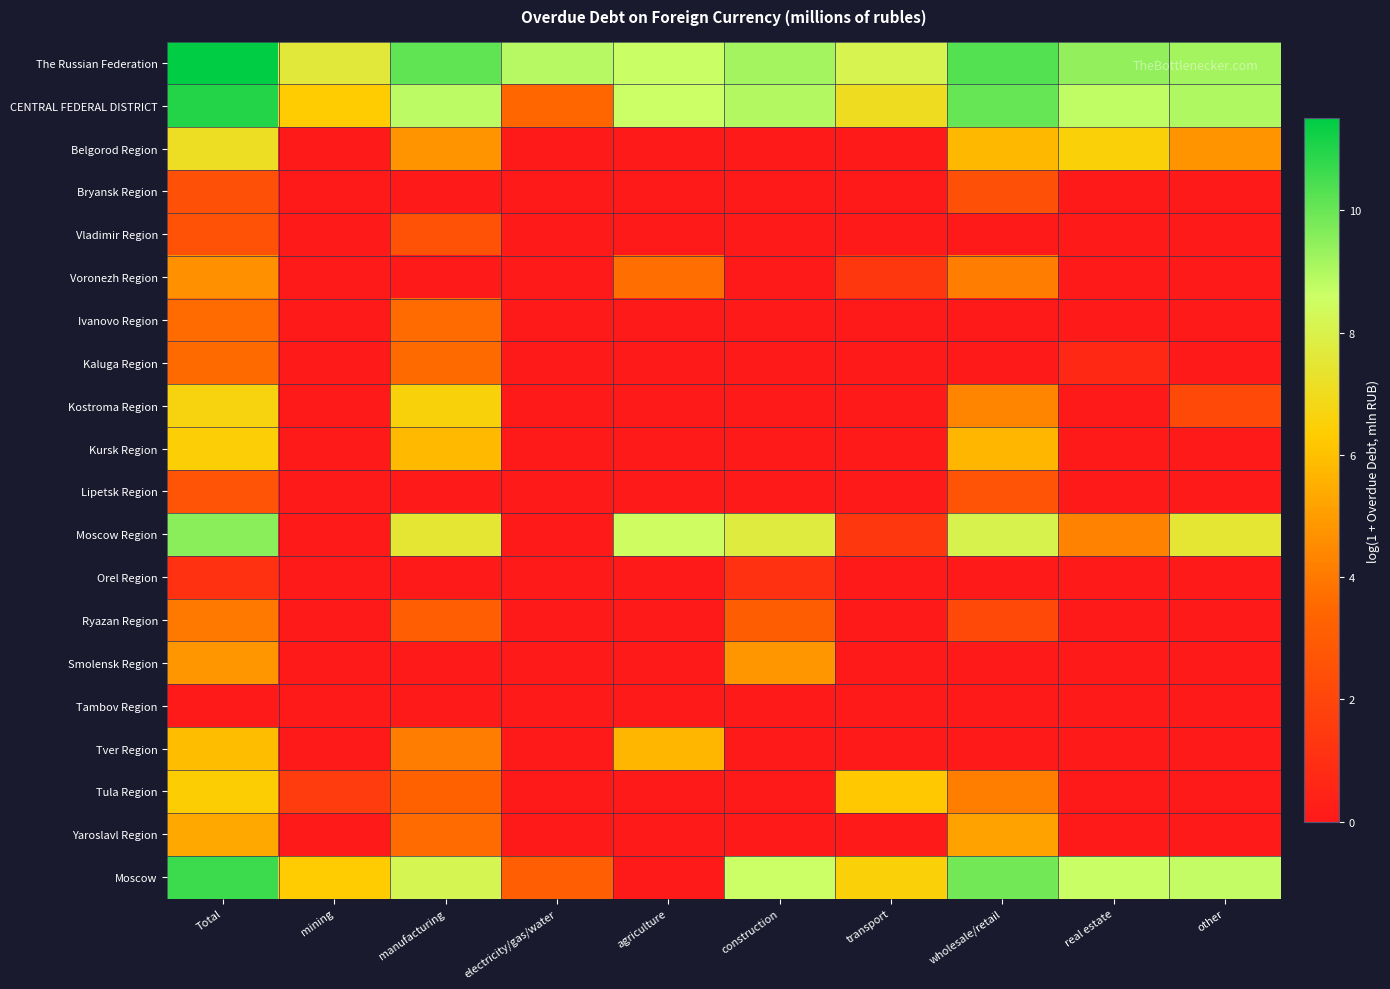

Reading left to right, what are all the values shown in this chart?

The Russian Federation: Total=11.5	mining=7.6	manufacturing=10.2	electricity/gas/water=8.9	agriculture=8.7	construction=9.2	transport=8.1	wholesale/retail=10.3	real estate=9.4	other=9.2
CENTRAL FEDERAL DISTRICT: Total=11.0	mining=6.3	manufacturing=8.8	electricity/gas/water=3.5	agriculture=8.6	construction=9.0	transport=7.1	wholesale/retail=10.1	real estate=8.8	other=9.0
Belgorod Region: Total=7.1	mining=0.0	manufacturing=4.7	electricity/gas/water=0.0	agriculture=0.0	construction=0.0	transport=0.0	wholesale/retail=5.8	real estate=6.5	other=4.7
Bryansk Region: Total=2.5	mining=0.0	manufacturing=0.0	electricity/gas/water=0.0	agriculture=0.0	construction=0.0	transport=0.0	wholesale/retail=2.5	real estate=0.0	other=0.0
Vladimir Region: Total=2.6	mining=0.0	manufacturing=2.6	electricity/gas/water=0.0	agriculture=0.0	construction=0.0	transport=0.0	wholesale/retail=0.0	real estate=0.0	other=0.0
Voronezh Region: Total=4.7	mining=0.0	manufacturing=0.0	electricity/gas/water=0.0	agriculture=3.7	construction=0.0	transport=1.4	wholesale/retail=4.1	real estate=0.0	other=0.0
Ivanovo Region: Total=3.6	mining=0.0	manufacturing=3.6	electricity/gas/water=0.0	agriculture=0.0	construction=0.0	transport=0.0	wholesale/retail=0.0	real estate=0.0	other=0.0
Kaluga Region: Total=3.6	mining=0.0	manufacturing=3.6	electricity/gas/water=0.0	agriculture=0.0	construction=0.0	transport=0.0	wholesale/retail=0.0	real estate=0.7	other=0.0
Kostroma Region: Total=6.7	mining=0.0	manufacturing=6.6	electricity/gas/water=0.0	agriculture=0.0	construction=0.0	transport=0.0	wholesale/retail=4.3	real estate=0.0	other=2.2
Kursk Region: Total=6.5	mining=0.0	manufacturing=5.8	electricity/gas/water=0.0	agriculture=0.0	construction=0.0	transport=0.0	wholesale/retail=5.7	real estate=0.0	other=0.0
Lipetsk Region: Total=2.6	mining=0.0	manufacturing=0.0	electricity/gas/water=0.0	agriculture=0.0	construction=0.0	transport=0.0	wholesale/retail=2.6	real estate=0.0	other=0.0
Moscow Region: Total=9.6	mining=0.0	manufacturing=7.5	electricity/gas/water=0.0	agriculture=8.5	construction=7.8	transport=1.4	wholesale/retail=8.1	real estate=4.2	other=7.5
Orel Region: Total=1.1	mining=0.0	manufacturing=0.0	electricity/gas/water=0.0	agriculture=0.0	construction=1.1	transport=0.0	wholesale/retail=0.0	real estate=0.0	other=0.0
Ryazan Region: Total=4.0	mining=0.0	manufacturing=3.2	electricity/gas/water=0.0	agriculture=0.0	construction=3.1	transport=0.0	wholesale/retail=2.2	real estate=0.0	other=0.0
Smolensk Region: Total=4.8	mining=0.0	manufacturing=0.0	electricity/gas/water=0.0	agriculture=0.0	construction=4.8	transport=0.0	wholesale/retail=0.0	real estate=0.0	other=0.0
Tambov Region: Total=0.0	mining=0.0	manufacturing=0.0	electricity/gas/water=0.0	agriculture=0.0	construction=0.0	transport=0.0	wholesale/retail=0.0	real estate=0.0	other=0.0
Tver Region: Total=5.9	mining=0.0	manufacturing=4.1	electricity/gas/water=0.0	agriculture=5.7	construction=0.0	transport=0.0	wholesale/retail=0.0	real estate=0.0	other=0.0
Tula Region: Total=6.4	mining=1.6	manufacturing=3.3	electricity/gas/water=0.0	agriculture=0.0	construction=0.0	transport=6.2	wholesale/retail=4.2	real estate=0.0	other=0.0
Yaroslavl Region: Total=5.3	mining=0.0	manufacturing=3.6	electricity/gas/water=0.0	agriculture=0.0	construction=0.0	transport=0.0	wholesale/retail=5.1	real estate=0.0	other=0.0
Moscow: Total=10.6	mining=6.3	manufacturing=8.2	electricity/gas/water=3.1	agriculture=0.0	construction=8.6	transport=6.5	wholesale/retail=9.9	real estate=8.6	other=8.7